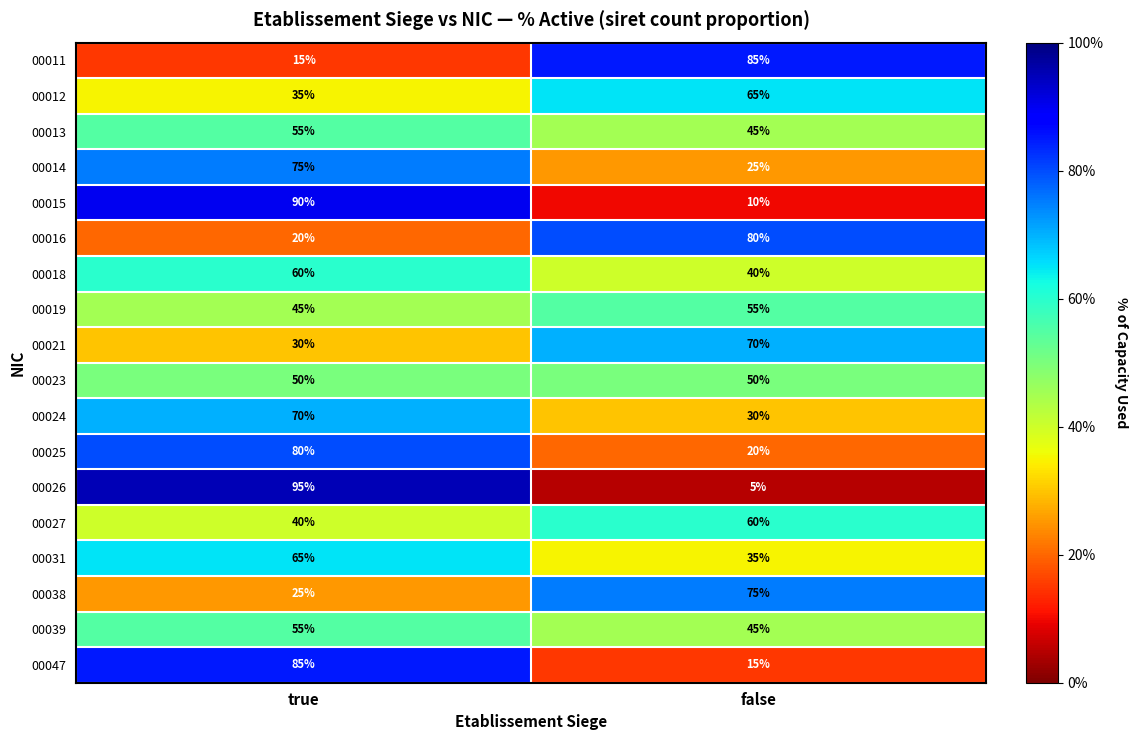

Rank the categories by 00038 value from lowest to highest.

true, false